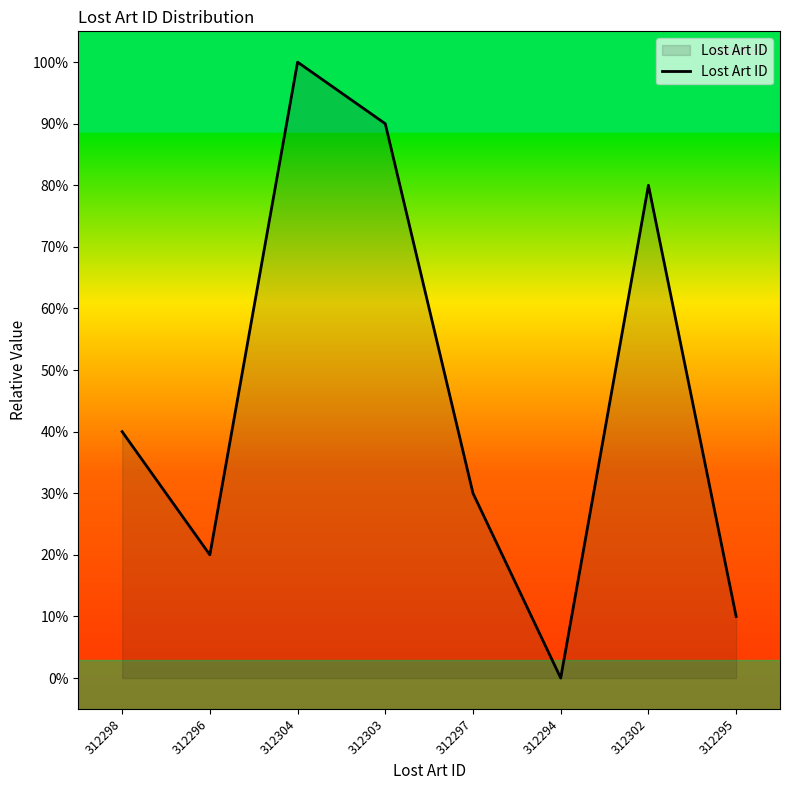

True or false: the data shows 0 at 312294.

True